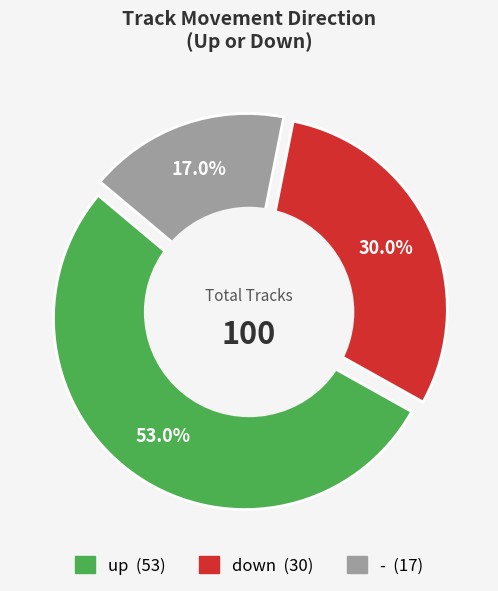

What is the largest slice in the pie chart?

up